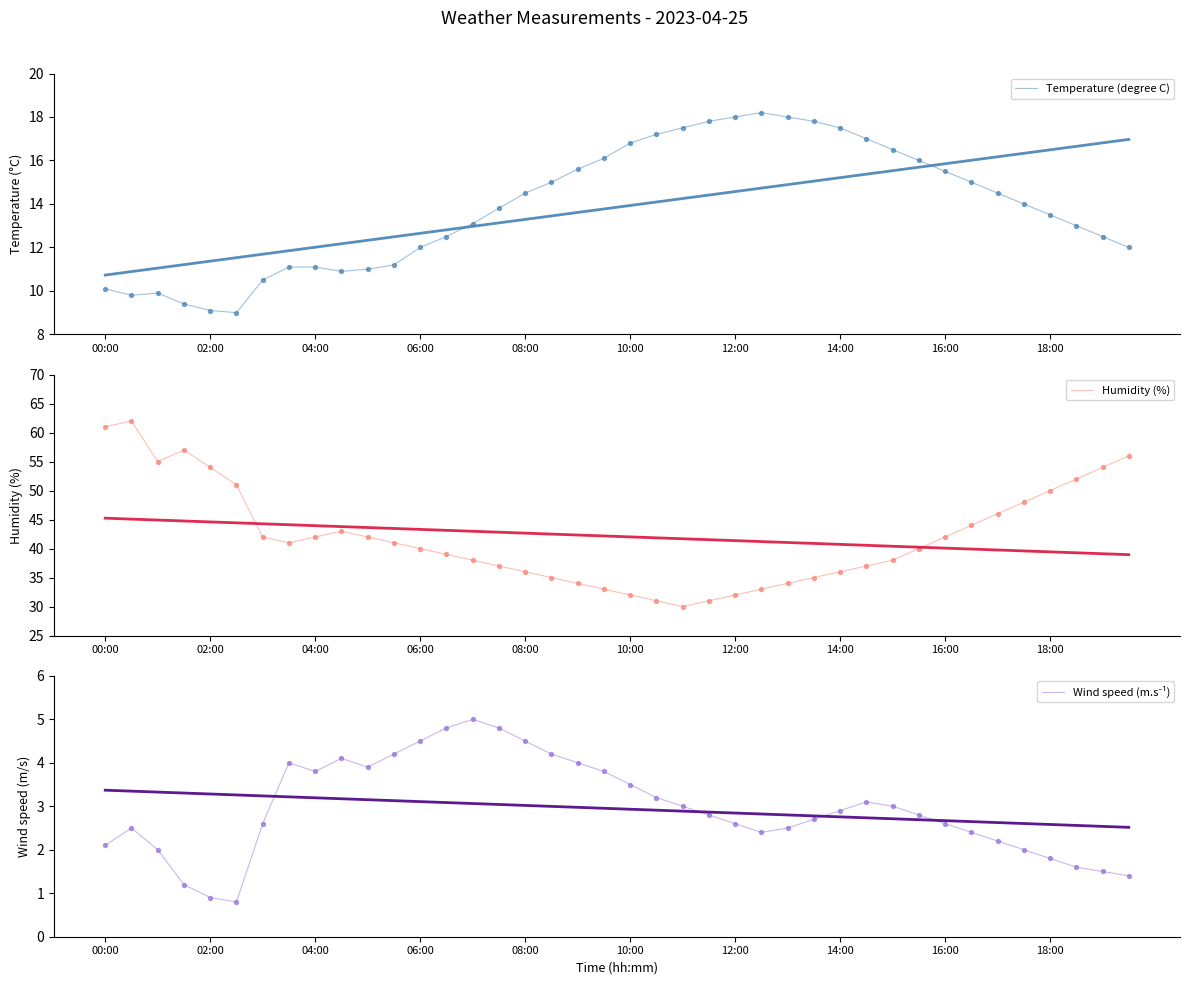

At how many categories does at least one series exceed 41?

18